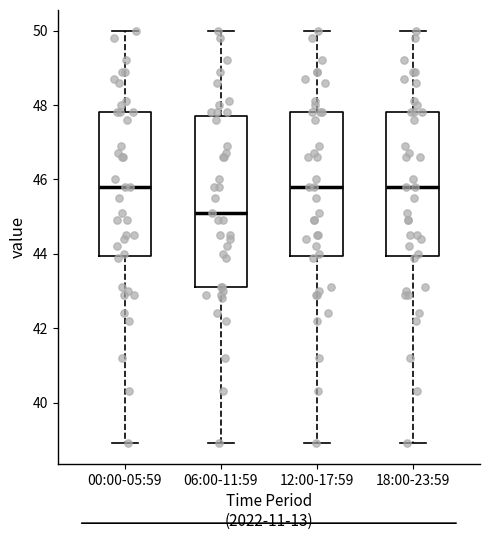

Reading left to right, transcribe this box plot: for each box, give where its median line is, the range the box spans, and where its two whiskers end, as read against the y-axis. The values are not printed on the chart, so give them approximately, as read against the axis.

00:00-05:59: median 45.8, box 44.0 to 47.8, whiskers 39.0 to 50.0
06:00-11:59: median 45.2, box 43.2 to 47.8, whiskers 39.0 to 50.0
12:00-17:59: median 45.8, box 44.0 to 47.8, whiskers 39.0 to 50.0
18:00-23:59: median 45.8, box 44.0 to 47.8, whiskers 39.0 to 50.0